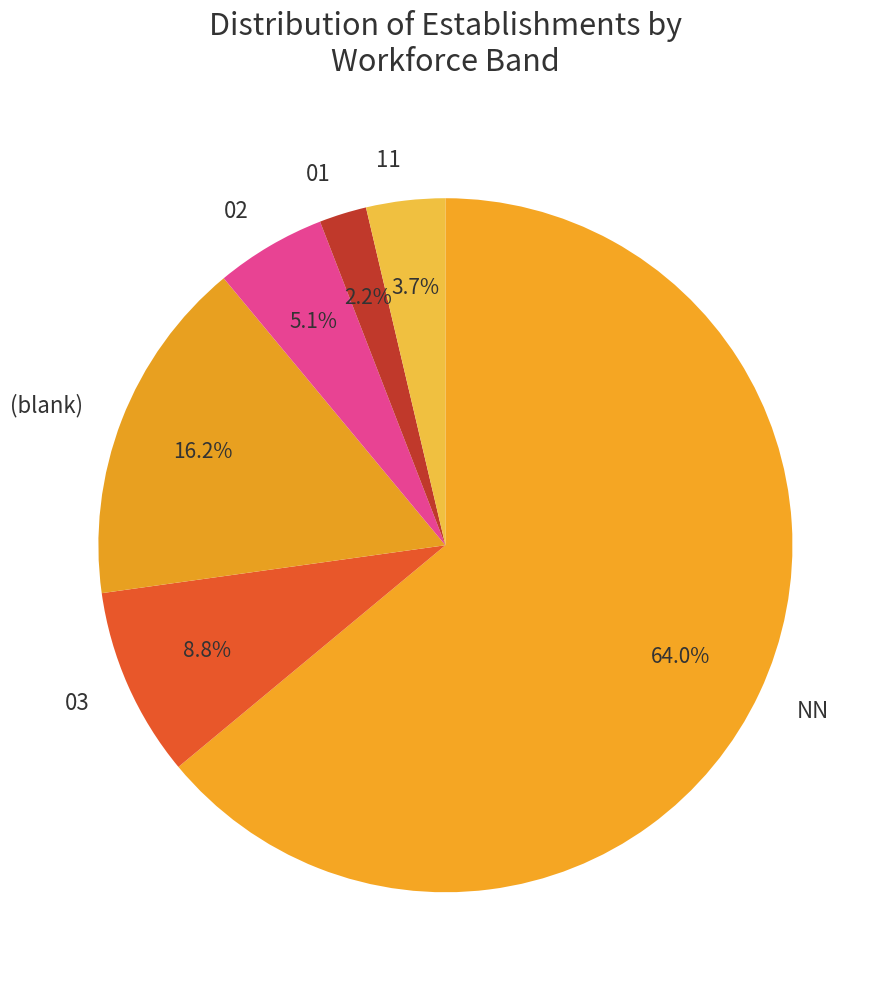

How many segments does this pie chart have?

6